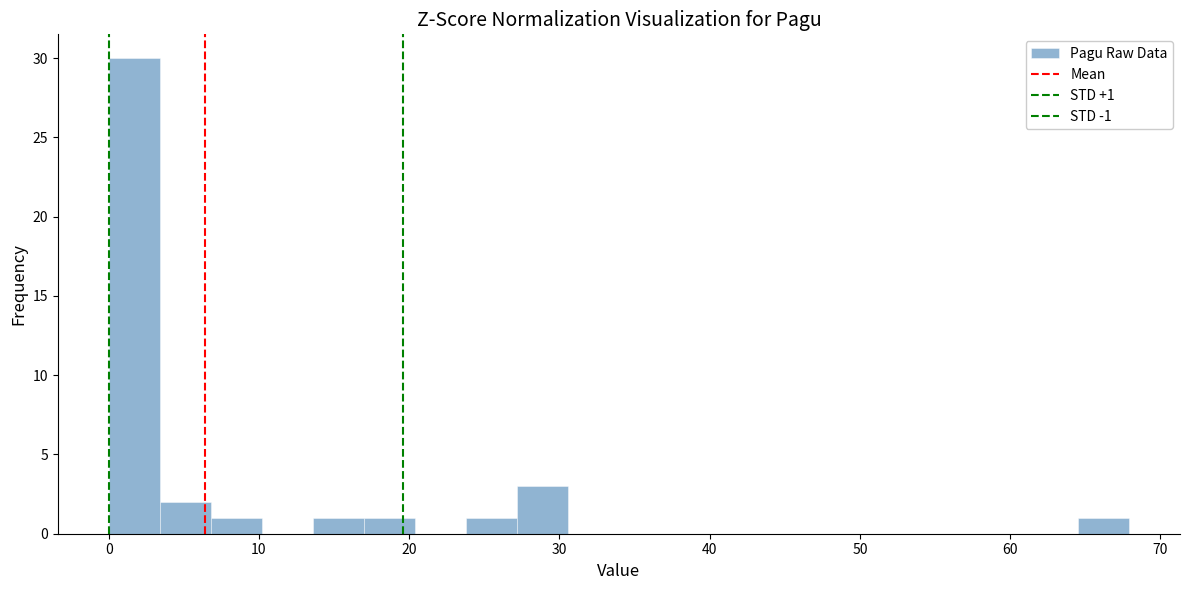

Around what value on the x-axis is the tallest bar? Give the approximate position of its centre, as read against the axis.

2